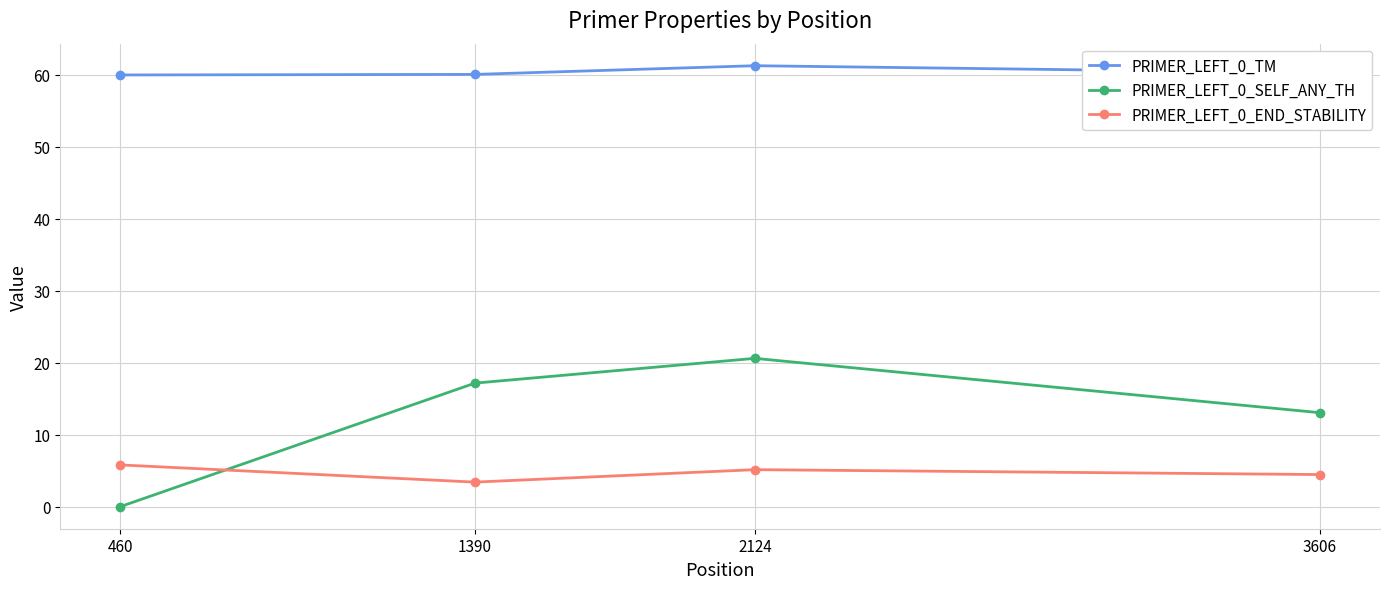

Is it true that PRIMER_LEFT_0_END_STABILITY equals 3.3 at 460?

False